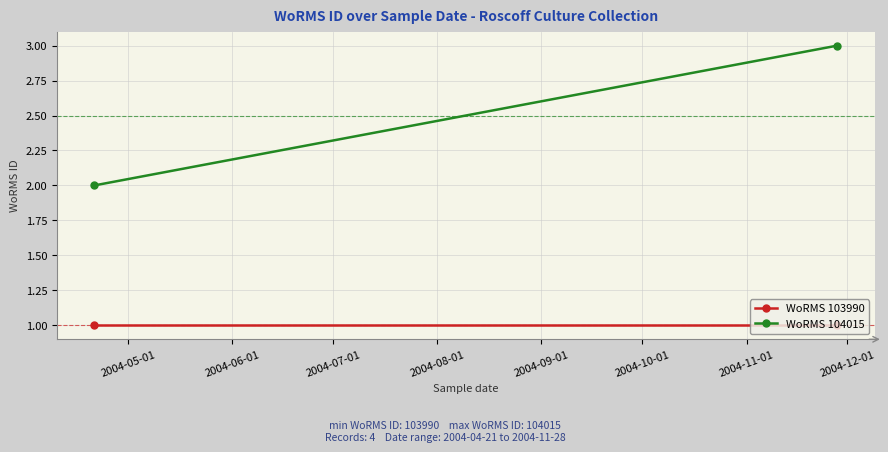

Which series changed the most between 2004-05-01 and 2004-06-01?

WoRMS 104015